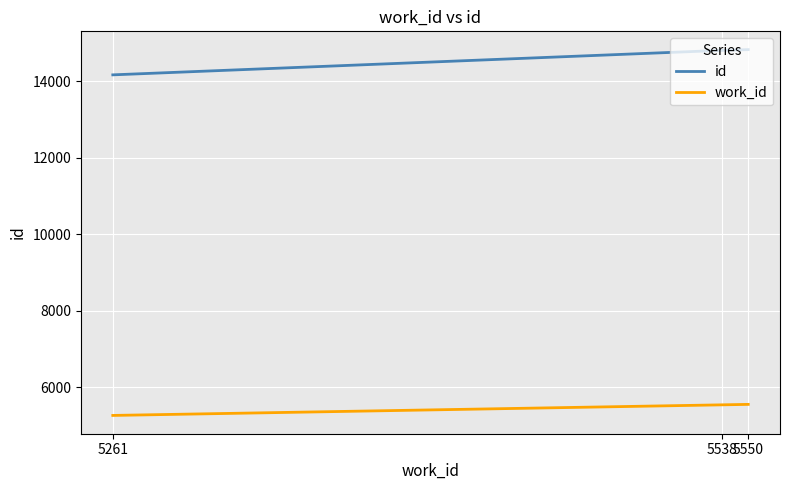

List the series in order of their peak value, highest first.

id, work_id